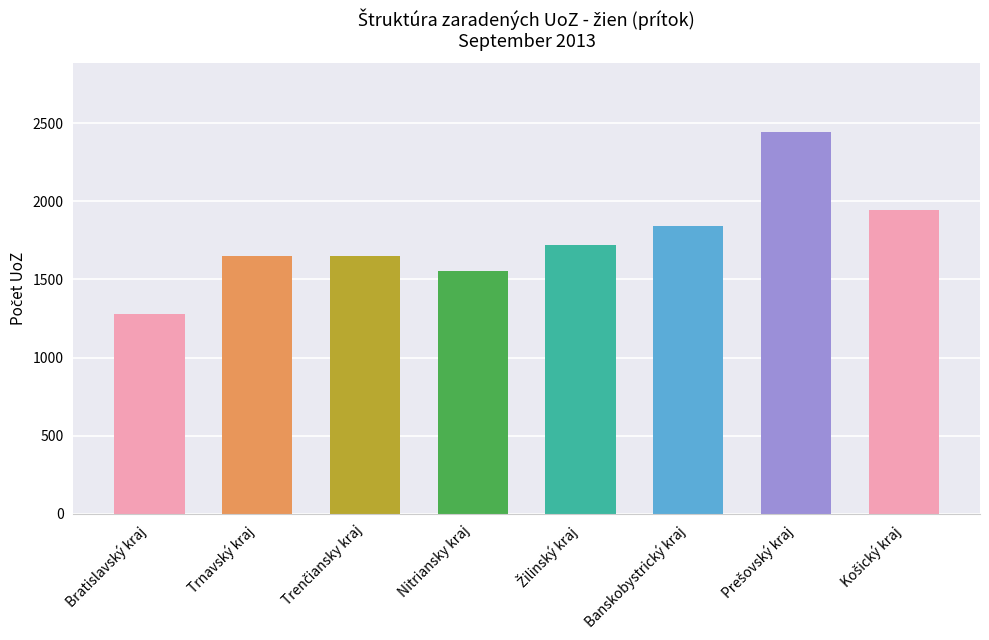

What is the value of the 8th bar from the left?

1946